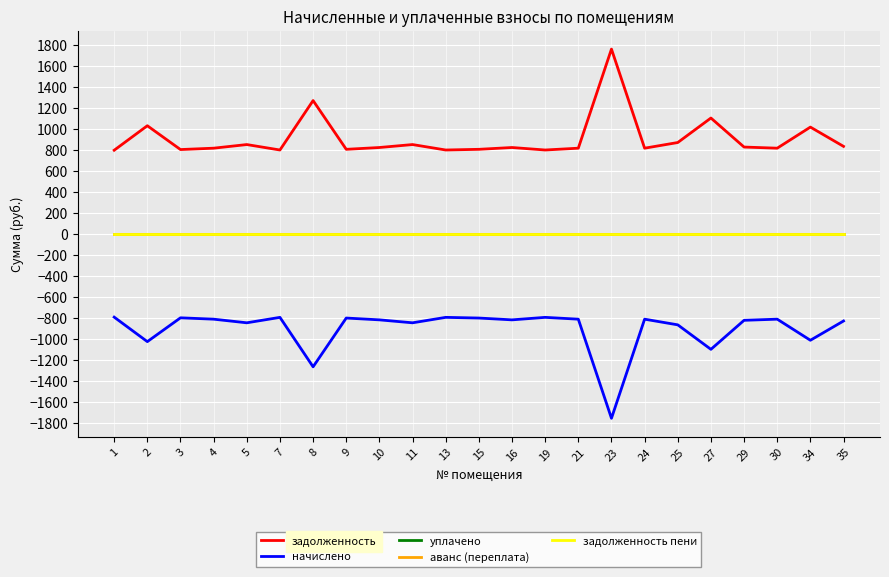

Is this an area chart (filled region under the line)?

No